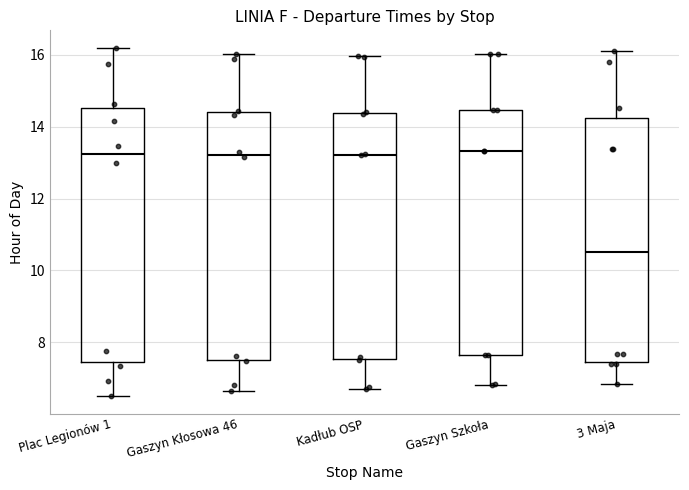

Reading left to right, transcribe this box plot: for each box, give where its median line is, the range the box spans, and where its two whiskers end, as read against the y-axis. The values are not printed on the chart, so give them approximately, as read against the axis.

Plac Legionów 1: median 13.2, box 7.4 to 14.6, whiskers 6.6 to 16.2
Gaszyn Kłosowa 46: median 13.2, box 7.6 to 14.4, whiskers 6.6 to 16.0
Kadłub OSP: median 13.2, box 7.6 to 14.4, whiskers 6.8 to 16.0
Gaszyn Szkoła: median 13.4, box 7.6 to 14.4, whiskers 6.8 to 16.0
3 Maja: median 10.6, box 7.4 to 14.2, whiskers 6.8 to 16.2